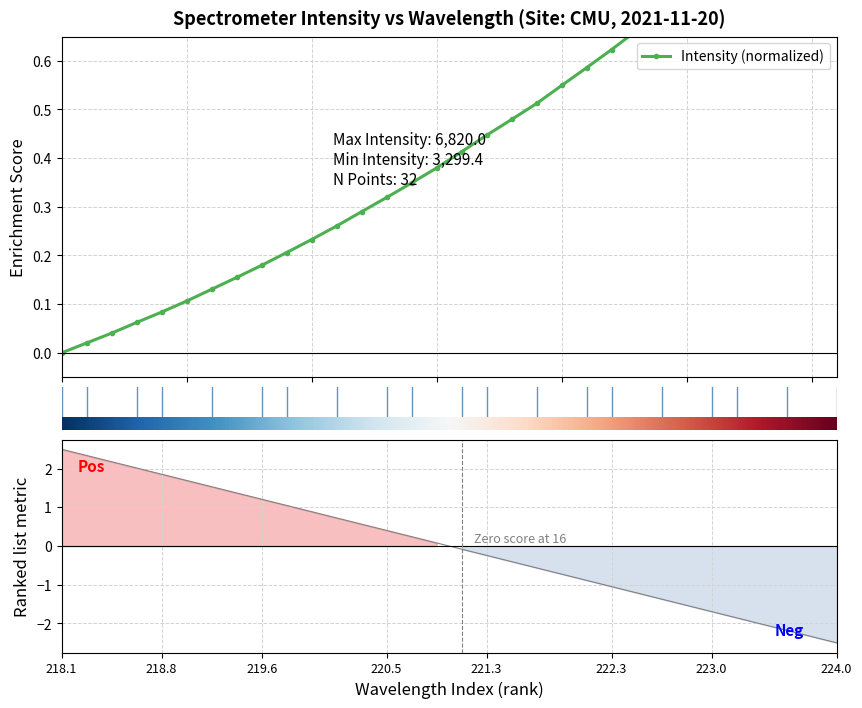

Where is y nearest to the value 0?

218.1